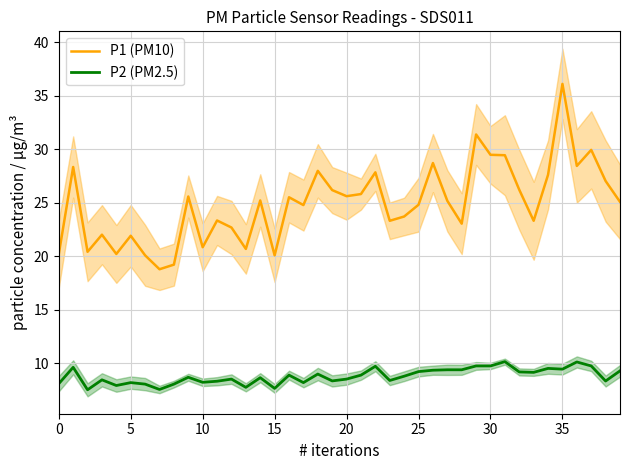

What are all the series names shown in the legend?

P1 (PM10), P2 (PM2.5)